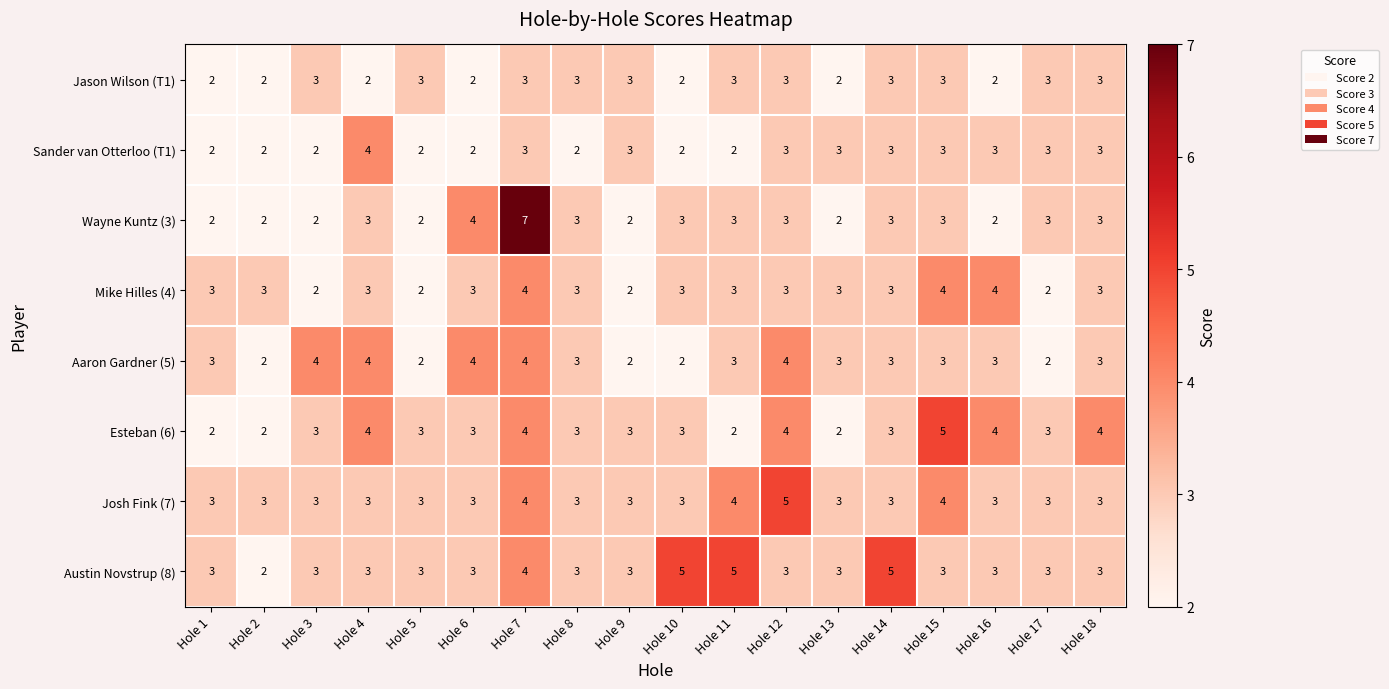

Is it true that Wayne Kuntz (3) equals 1 at Hole 12?

False